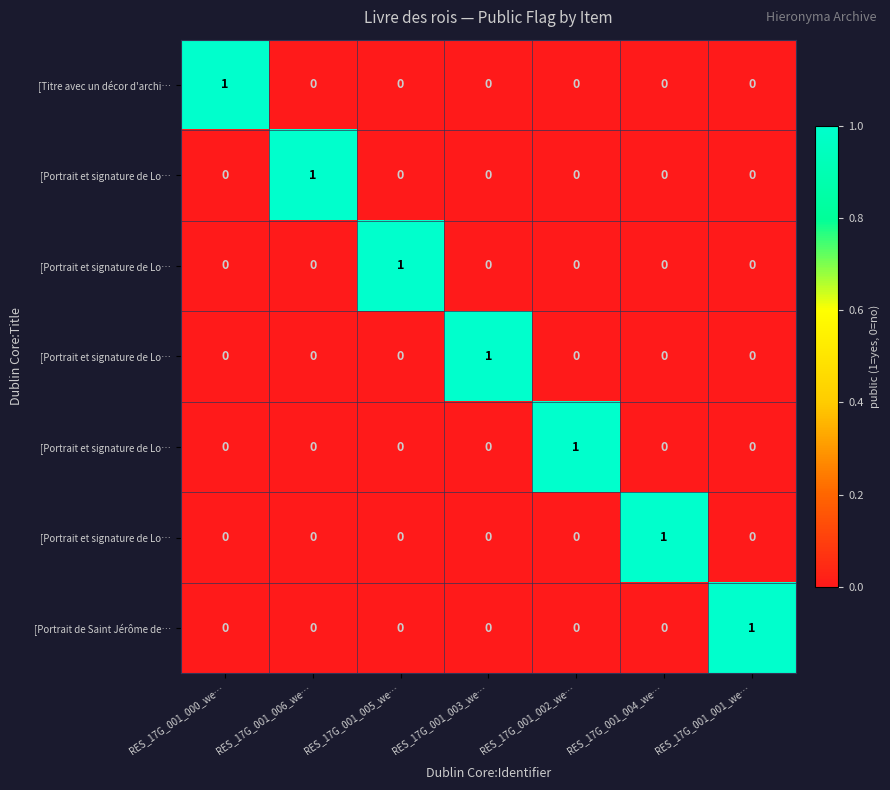

Between RES_17G_001_005_we… and RES_17G_001_006_we…, which is larger?

RES_17G_001_005_we…